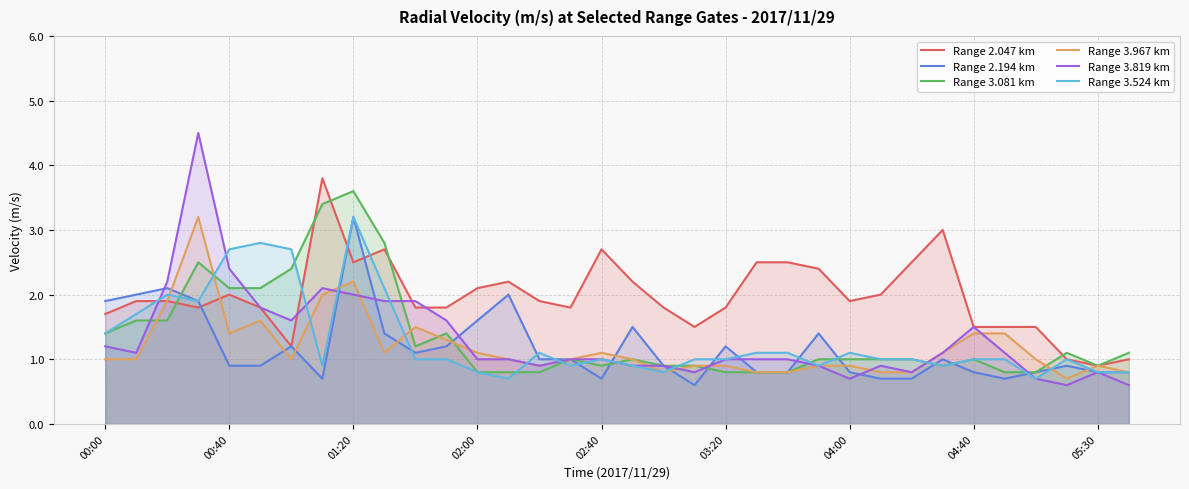

True or false: Range 3.081 km has more than 2 points higher than both neighbors.

True